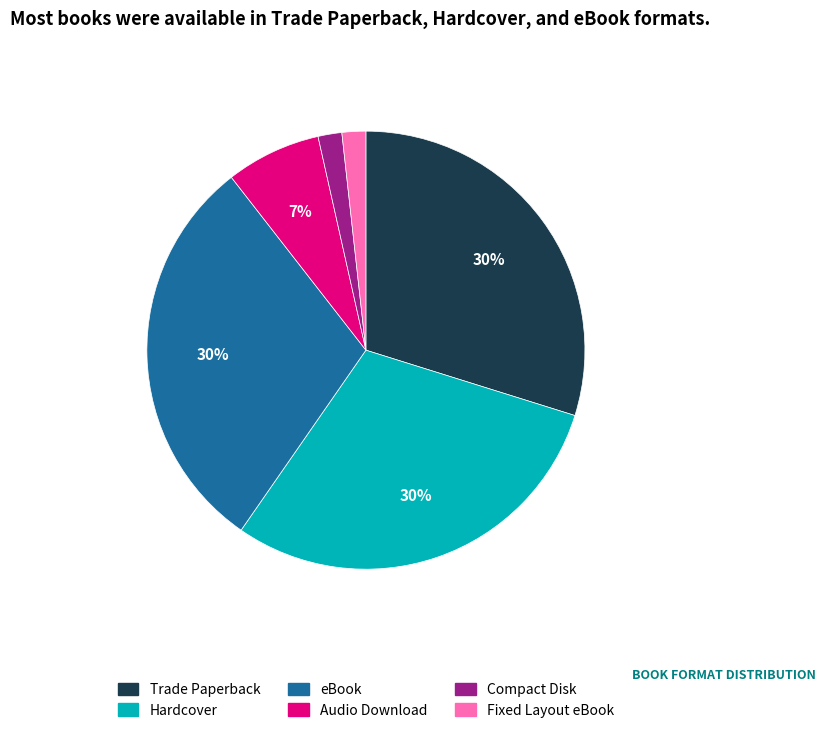

To the nearest percent, what portion does Compact Disk represent?

2%